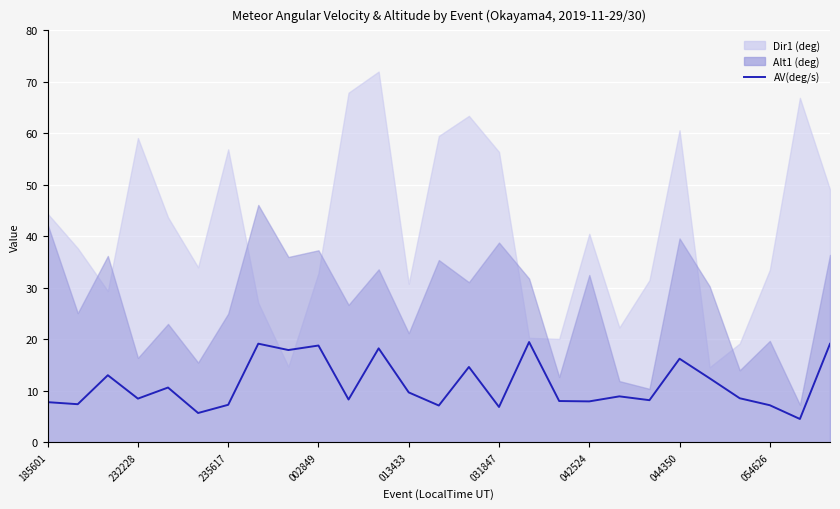

Reading left to right, list all the values displayed in this chart.

7.8	7.4	13.0	8.5	10.7	5.7	7.3	19.2	17.9	18.8	8.3	18.3	9.7	7.2	14.6	6.9	19.5	8.0	8.0	8.9	8.2	16.2	12.4	8.6	7.2	4.5	19.1